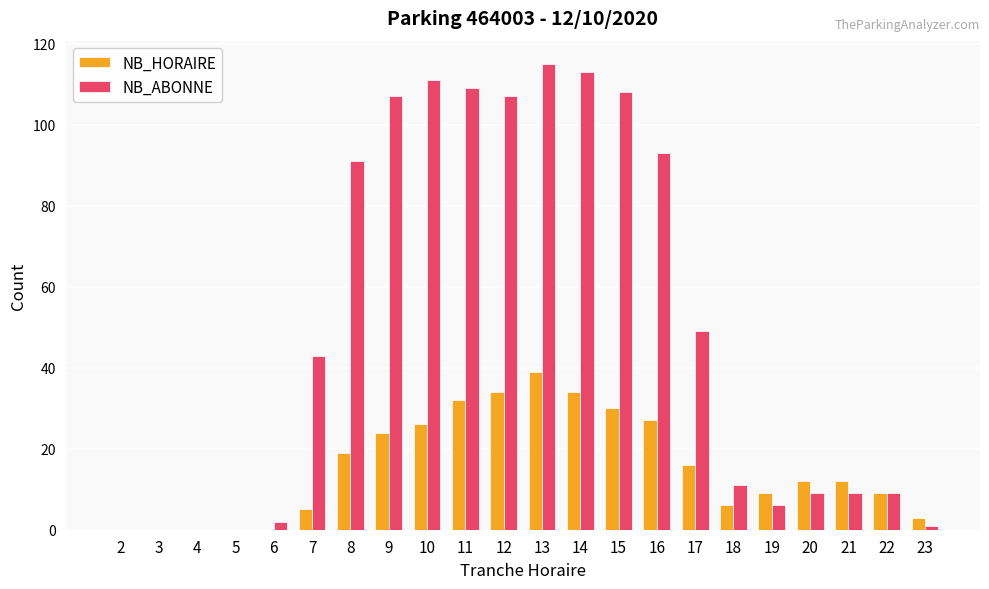

What is the sum of the NB_HORAIRE values at 13 and 17?

55